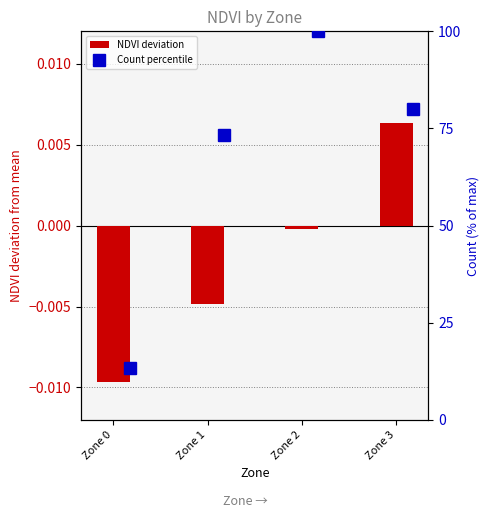

The value of Count percentile at Zone 1 is 73.3. True or false?

True